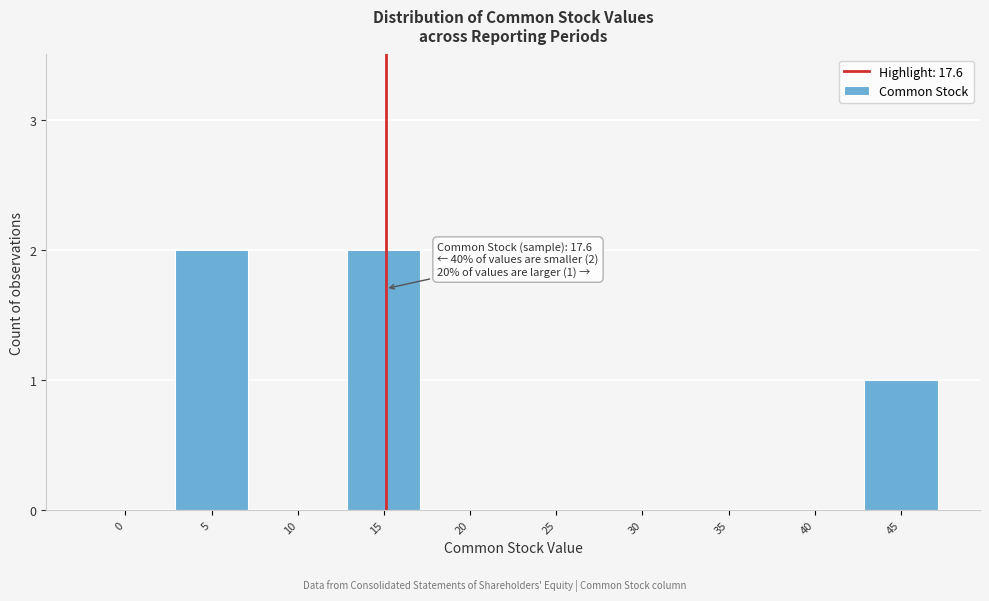

Reading left to right, extract all data points from this chart.

0=0	5=2	10=0	15=2	20=0	25=0	30=0	35=0	40=0	45=1